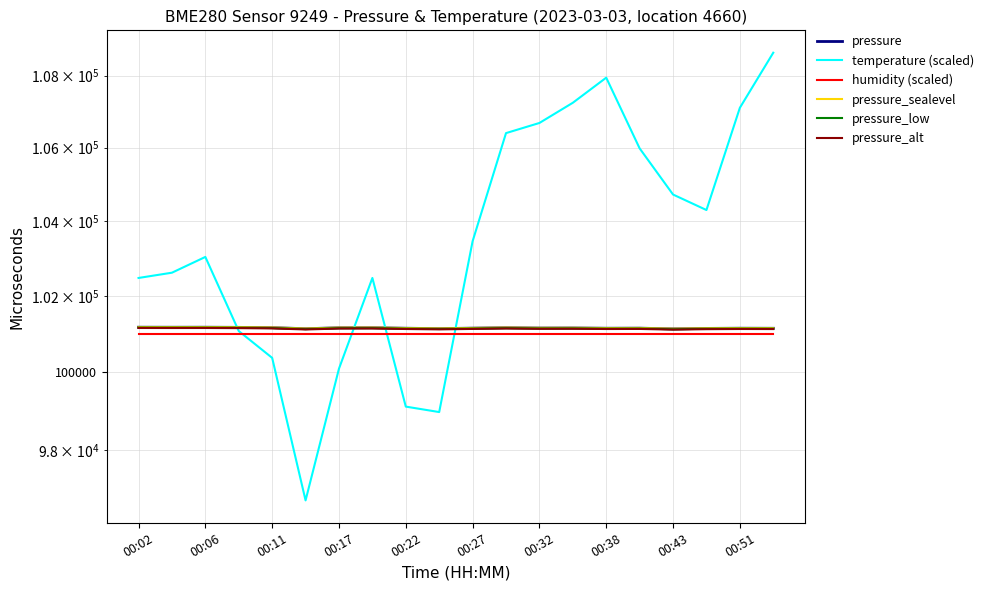

Where is the first local minimum for pressure?

00:06